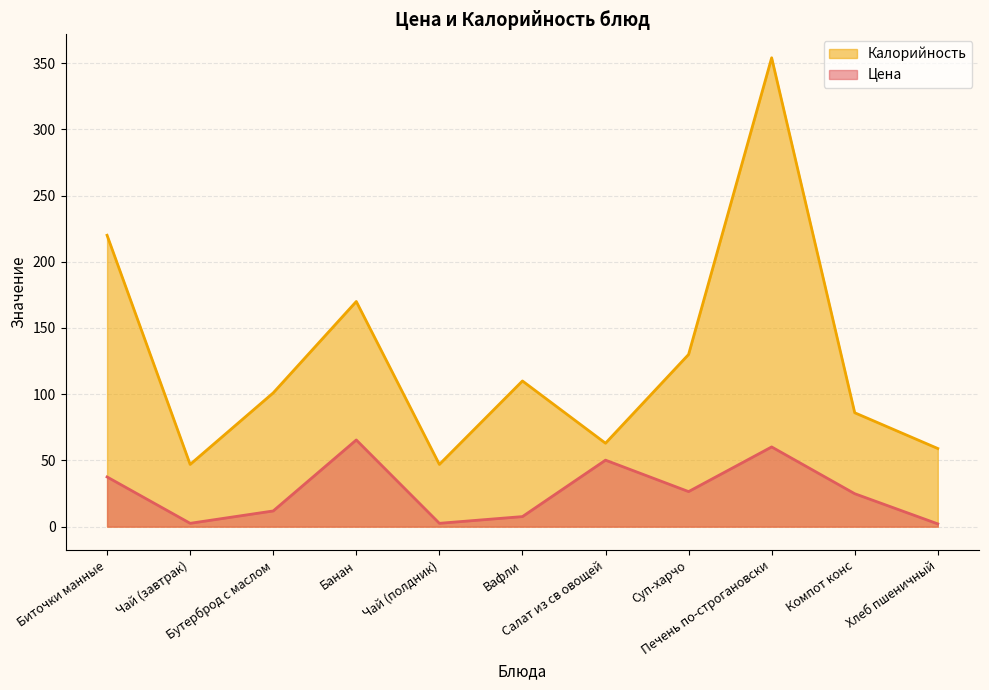

How many data points does each series have?

11